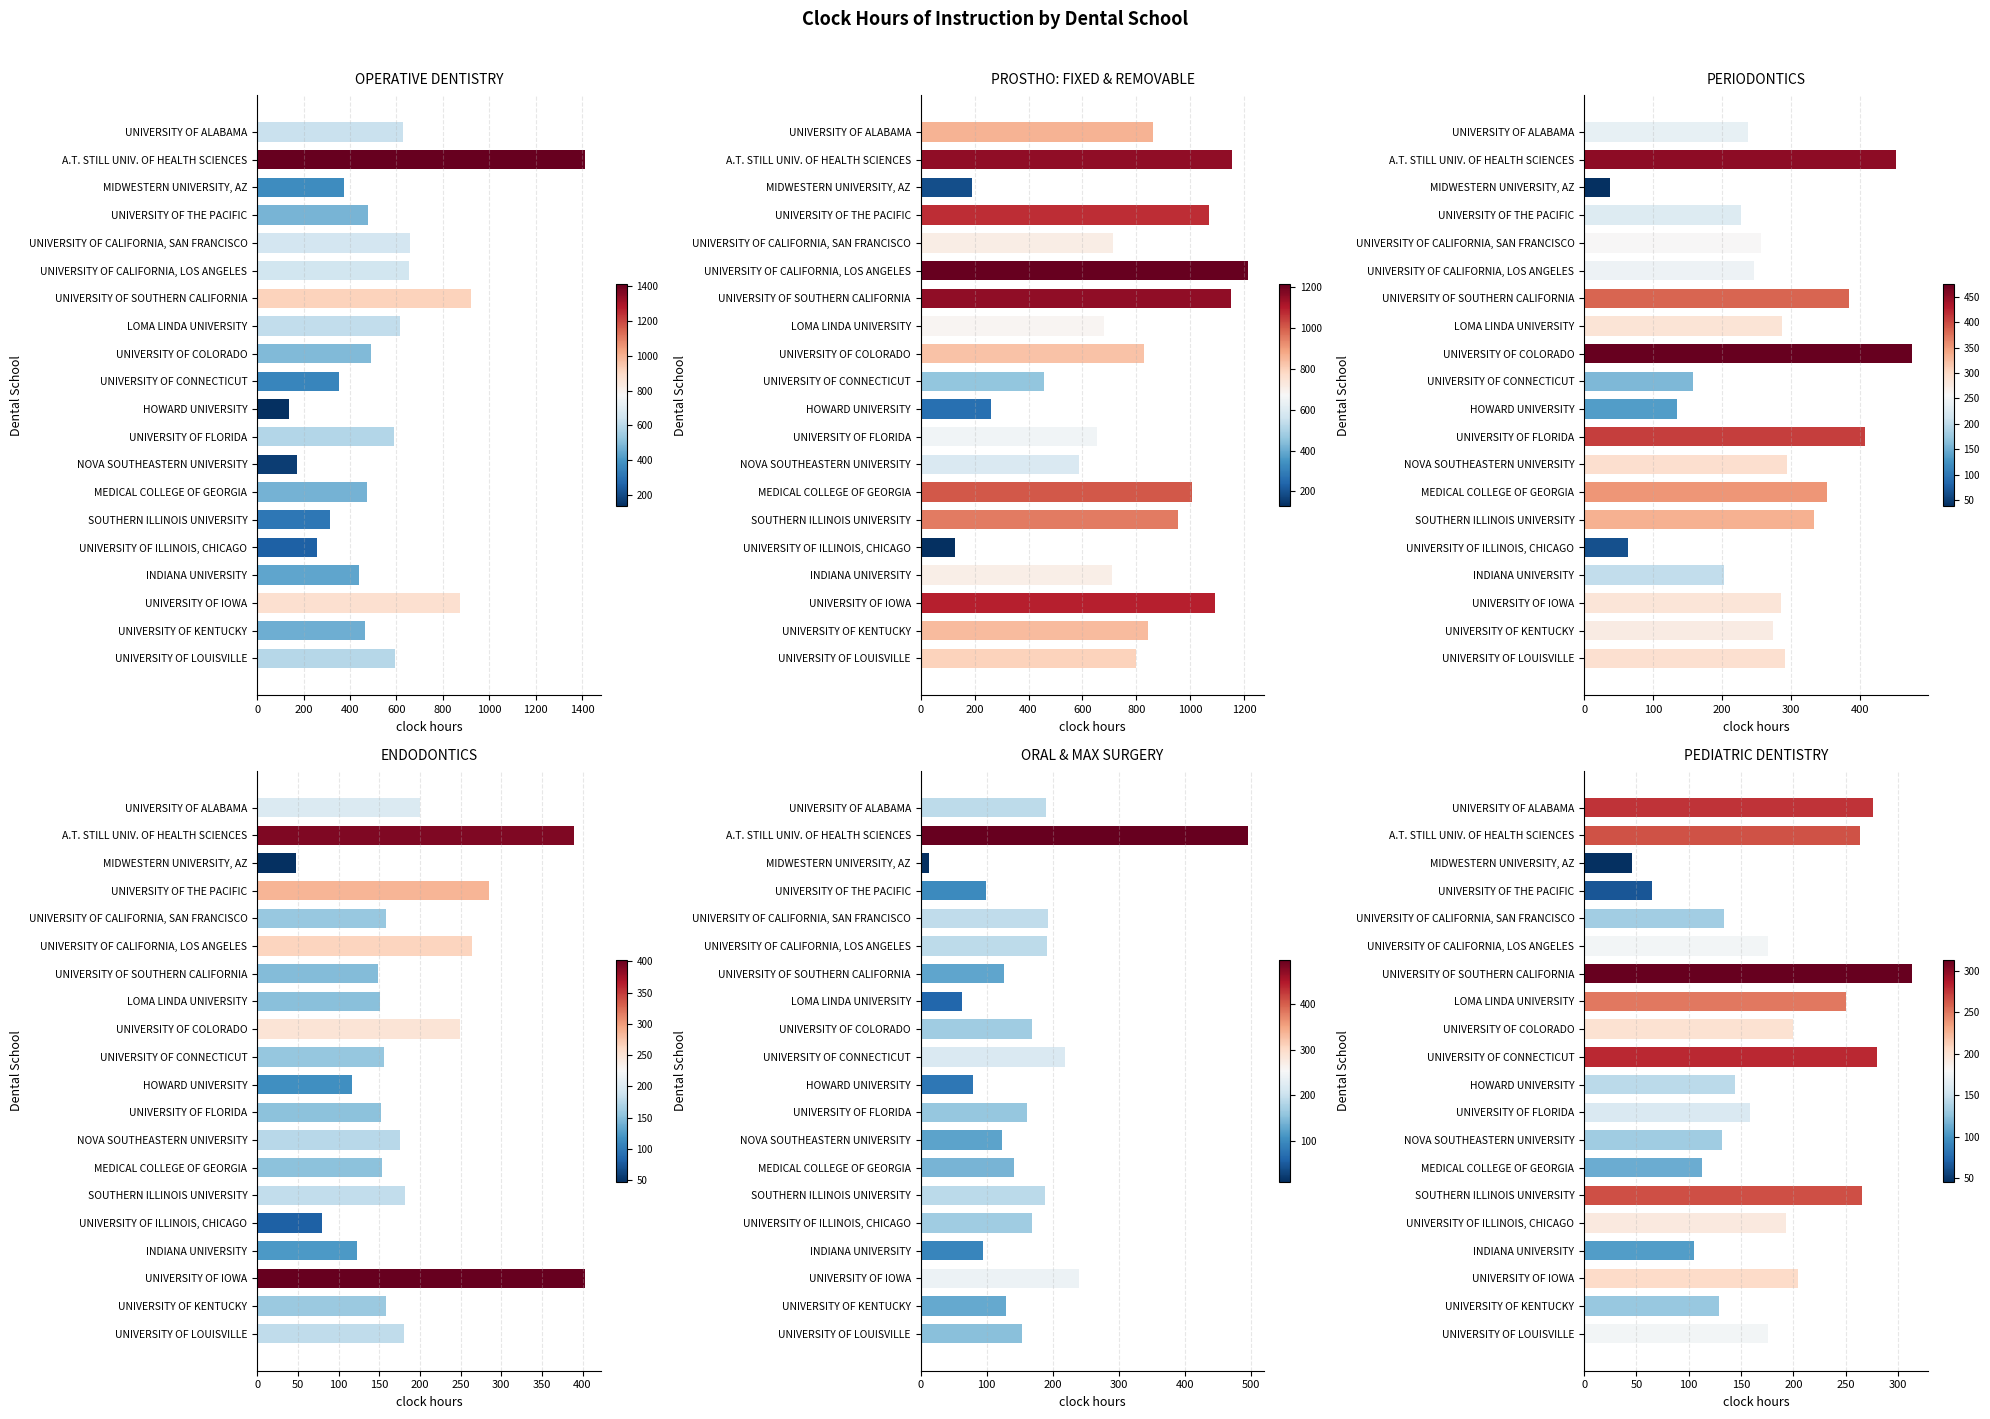

What is the difference between the maximum and minimum values in the PROSTHO: FIXED & REMOVABLE series?

1086.0